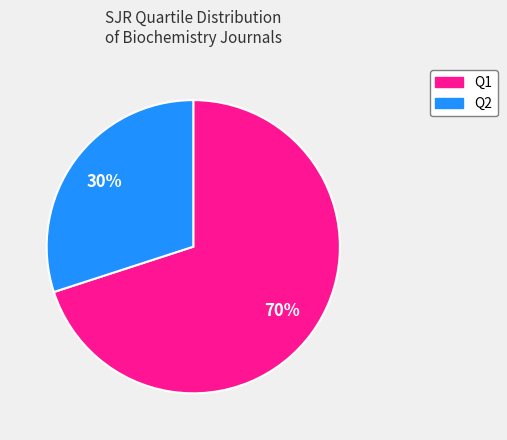

Is there any slice that represents more than half of the pie?

Yes